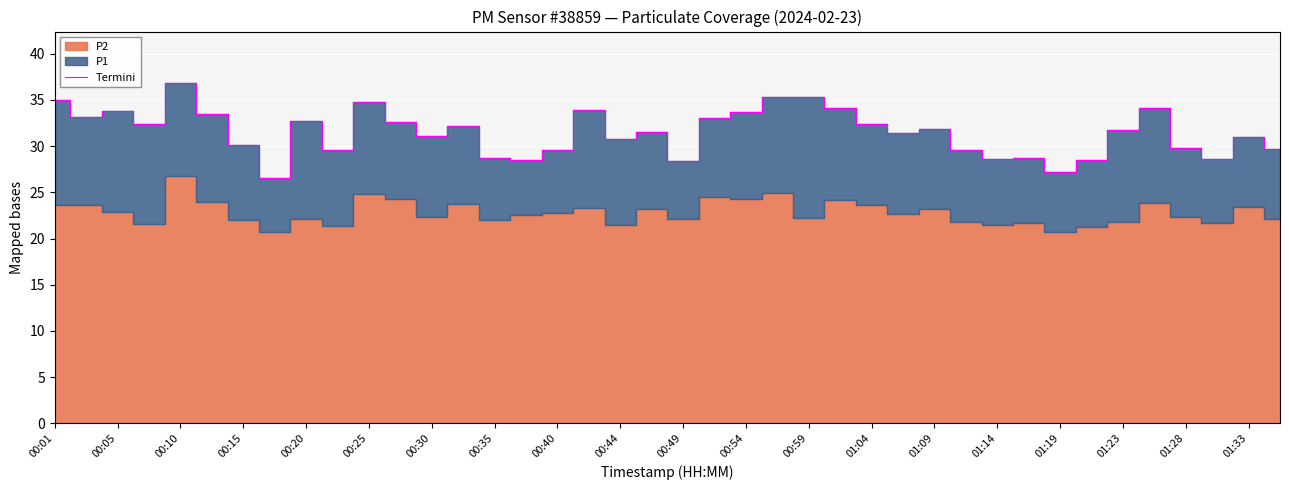

Reading left to right, transcribe all the data shown in this chart.

35.0	33.1	33.9	32.5	36.9	33.5	30.1	26.6	32.7	29.6	34.8	32.6	31.1	32.1	28.7	28.5	29.6	34.0	30.7	31.6	28.4	33.1	33.6	35.3	35.3	34.1	32.4	31.4	31.9	29.6	28.6	28.7	27.2	28.5	31.8	34.1	29.8	28.6	31.0	29.7